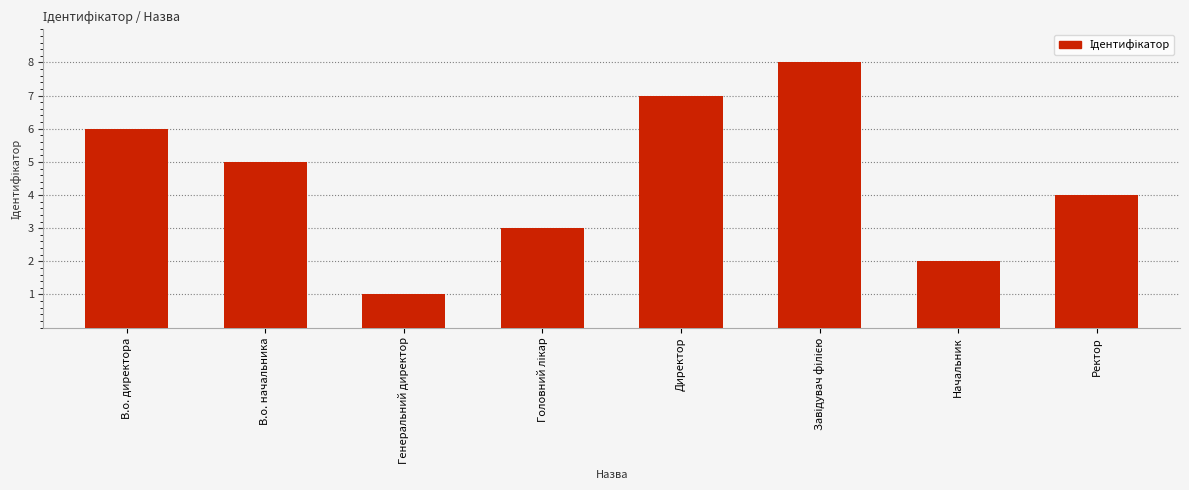

The chart shows a value of 4 at Ректор. True or false?

True